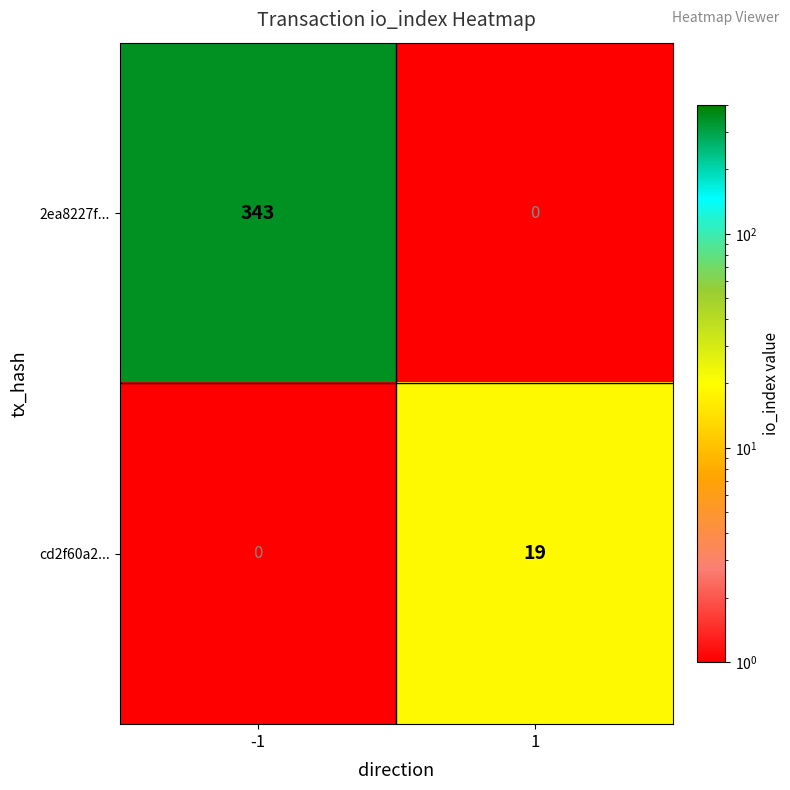

True or false: cd2f60a2... has a value of 32 at 1.

False